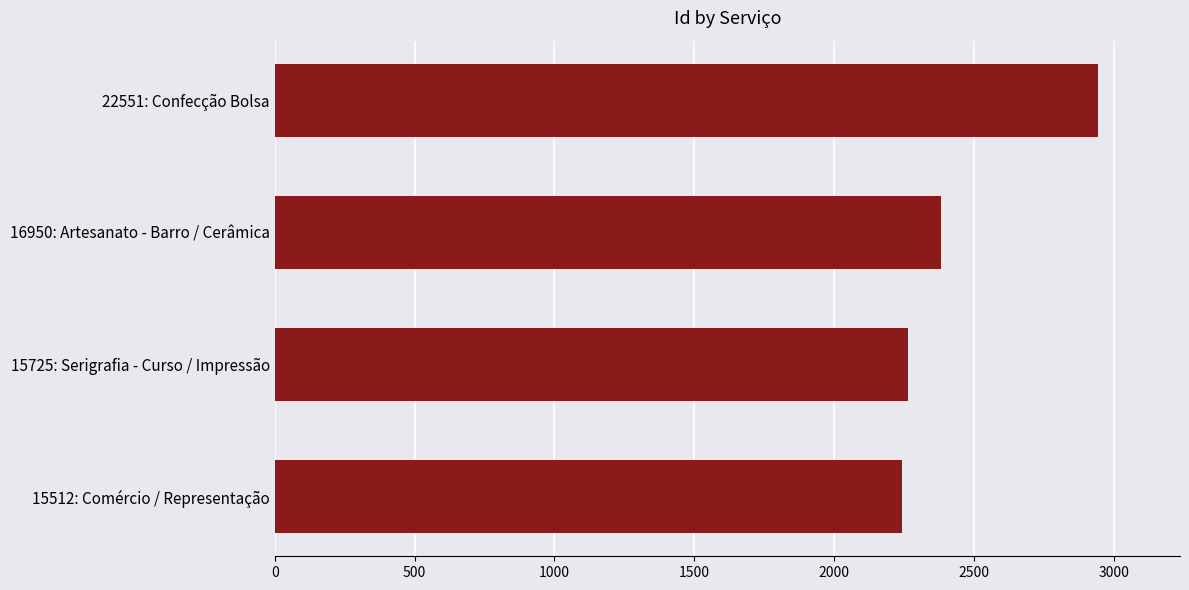

What is the change in value from 15512: Comércio / Representação to 16950: Artesanato - Barro / Cerâmica?

+141